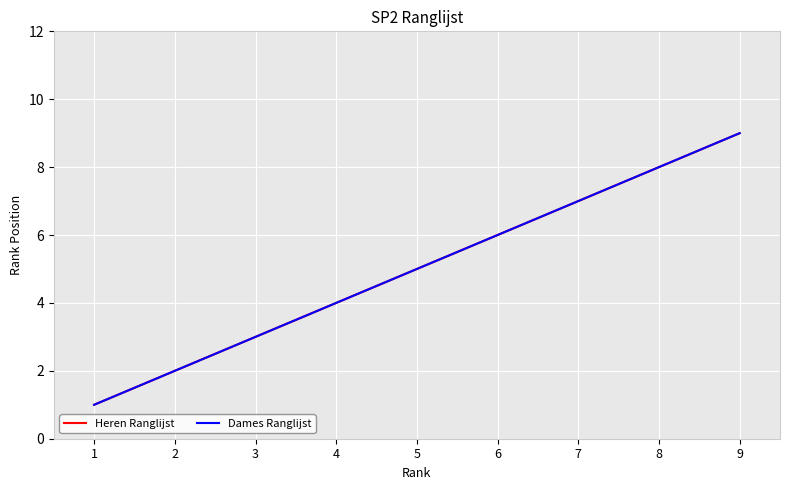

Which series has the largest total across all categories?

Heren Ranglijst